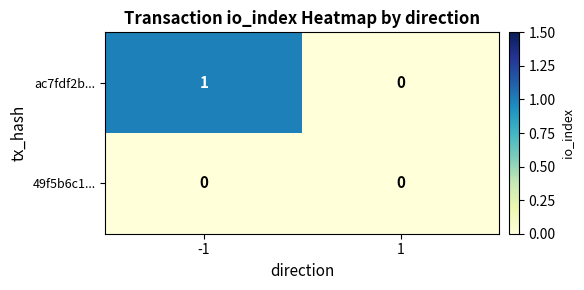

True or false: ac7fdf2b... has a value of 1 at -1.

True